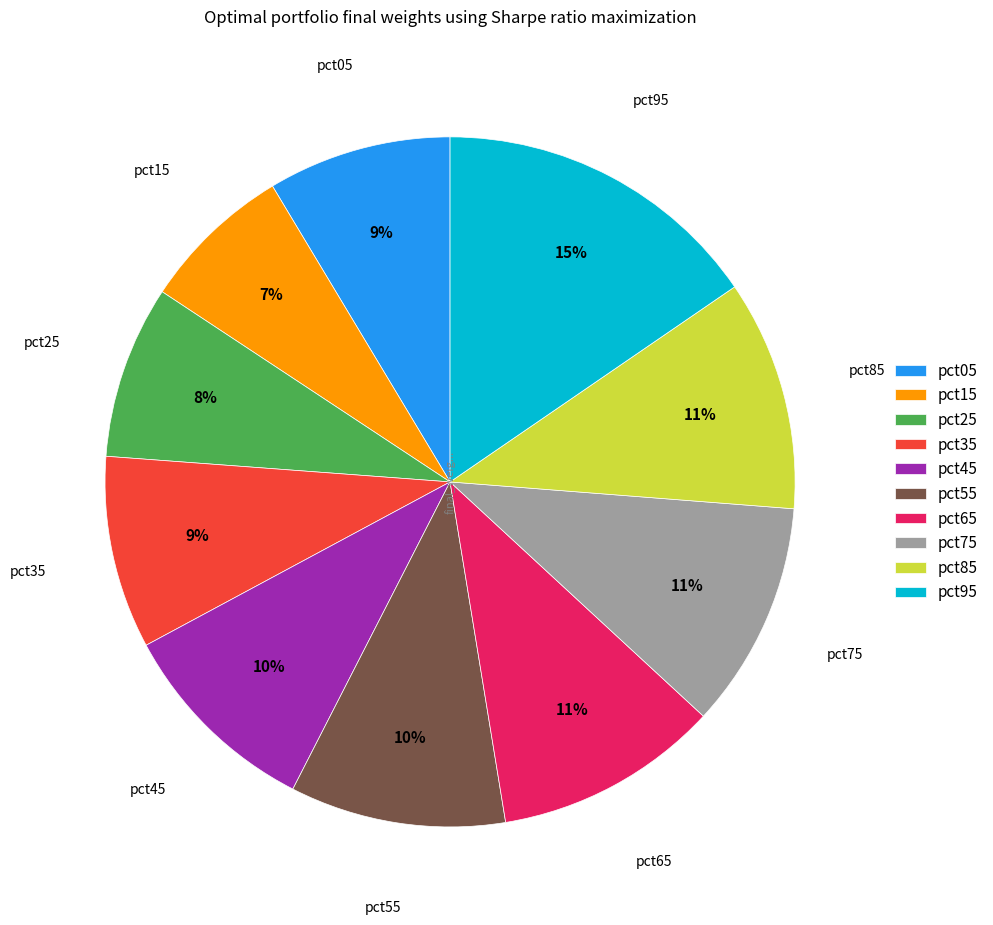

Do pct55 and pct35 together represent more than half of the pie?

No